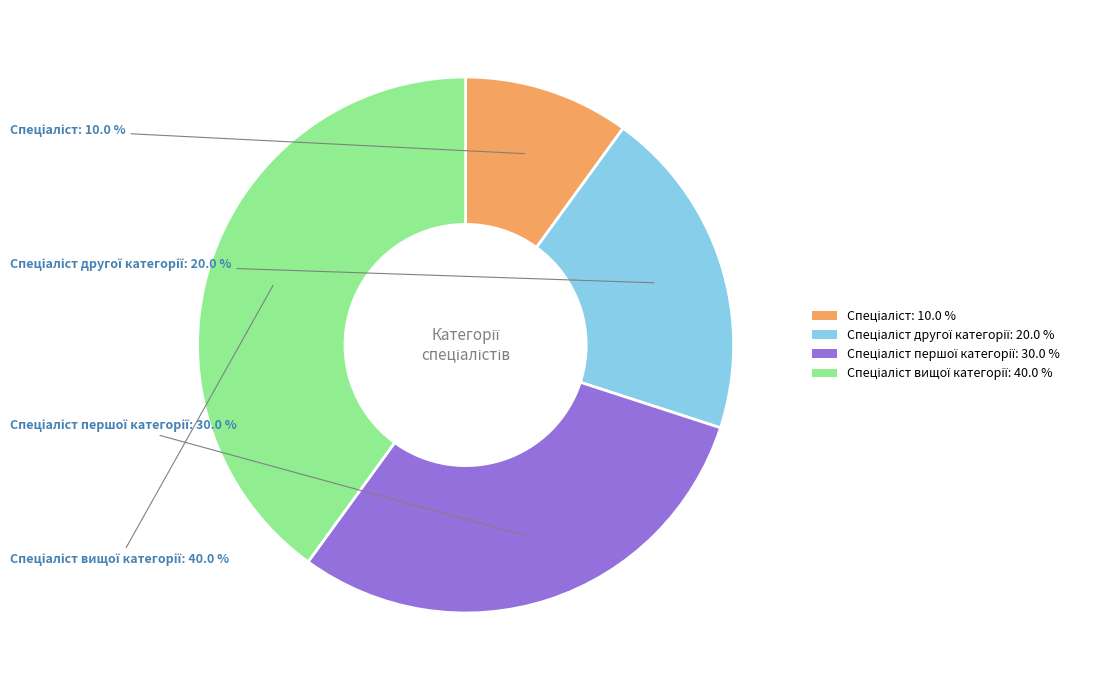

Does any single category account for the majority?

No